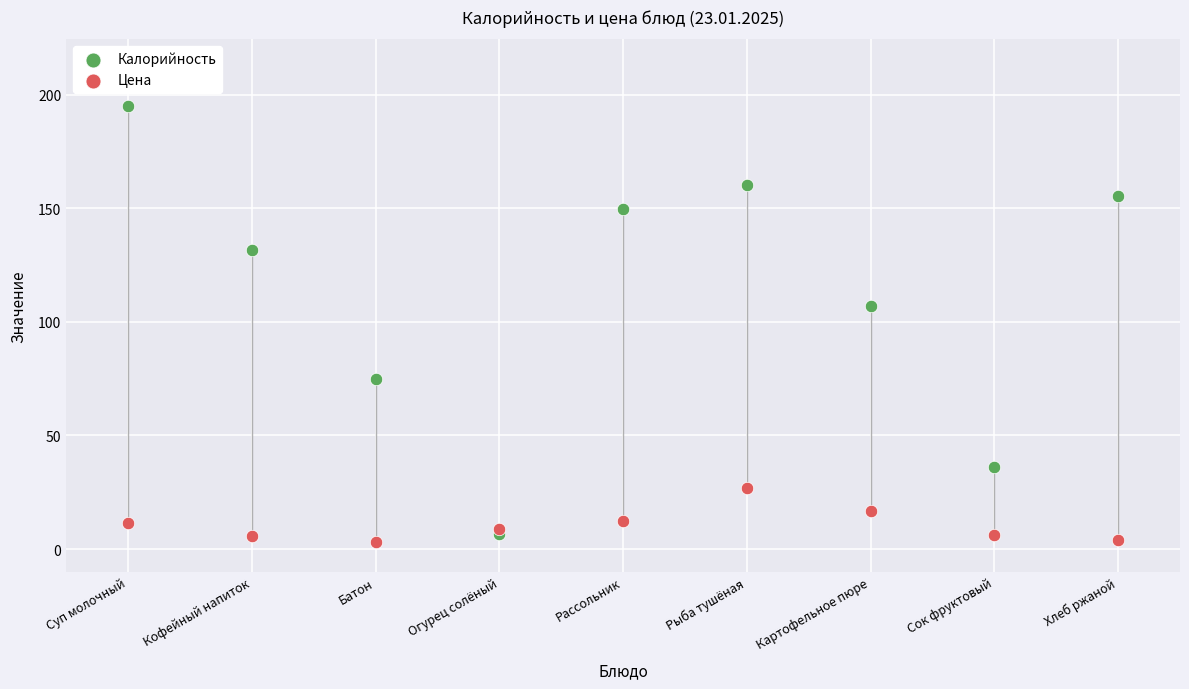

Which series has the widest spread of Y values?

Калорийность